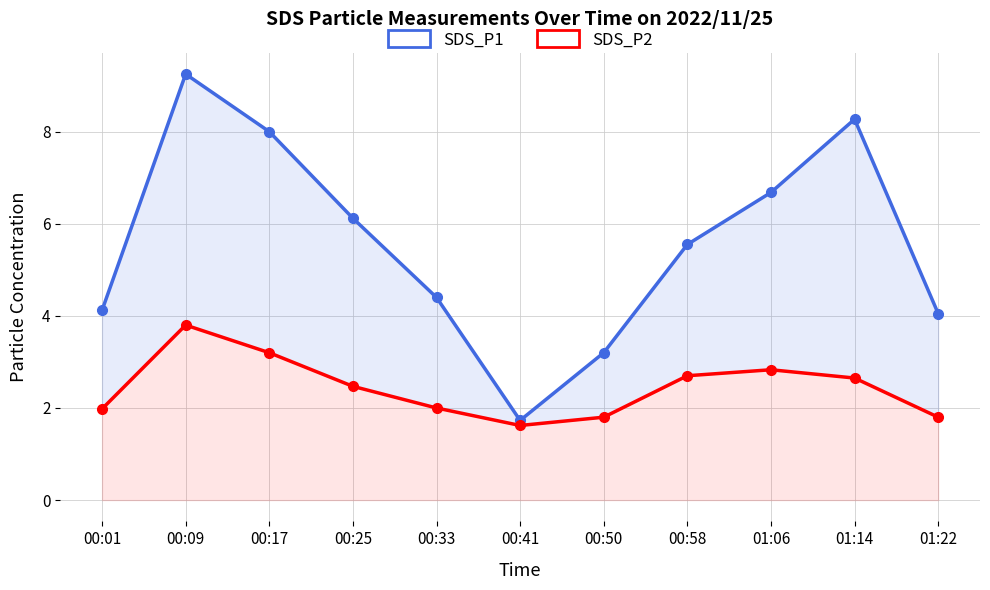

What is the difference between the maximum and minimum values in the SDS_P2 series?

2.2